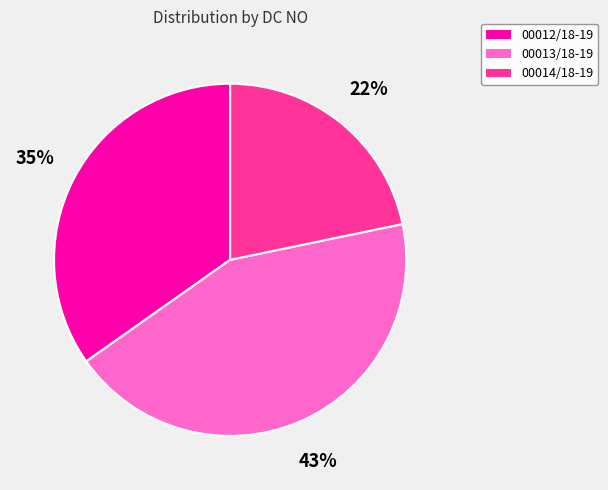

Count the number of slices in the pie.

3